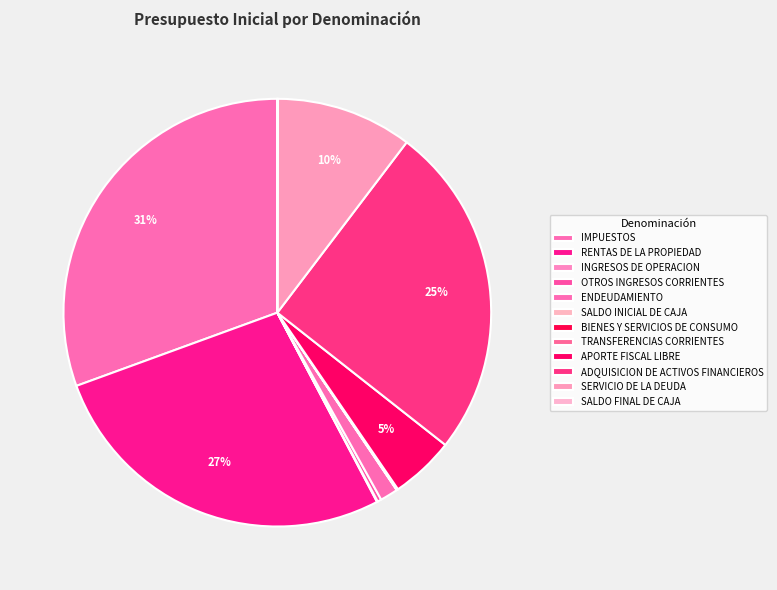

Count the number of slices in the pie.

12